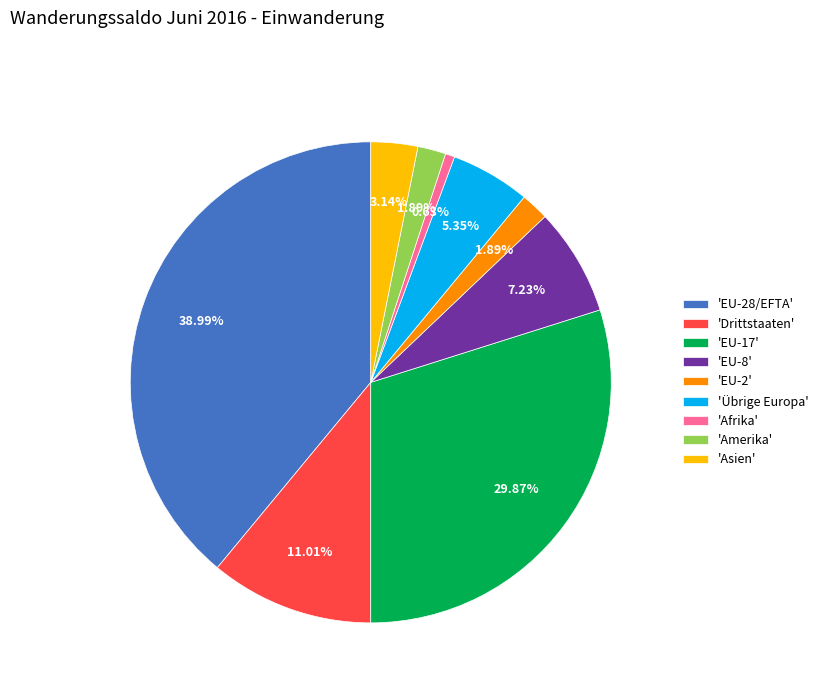

Combined, do 'Afrika' and 'EU-17' account for over 50%?

No